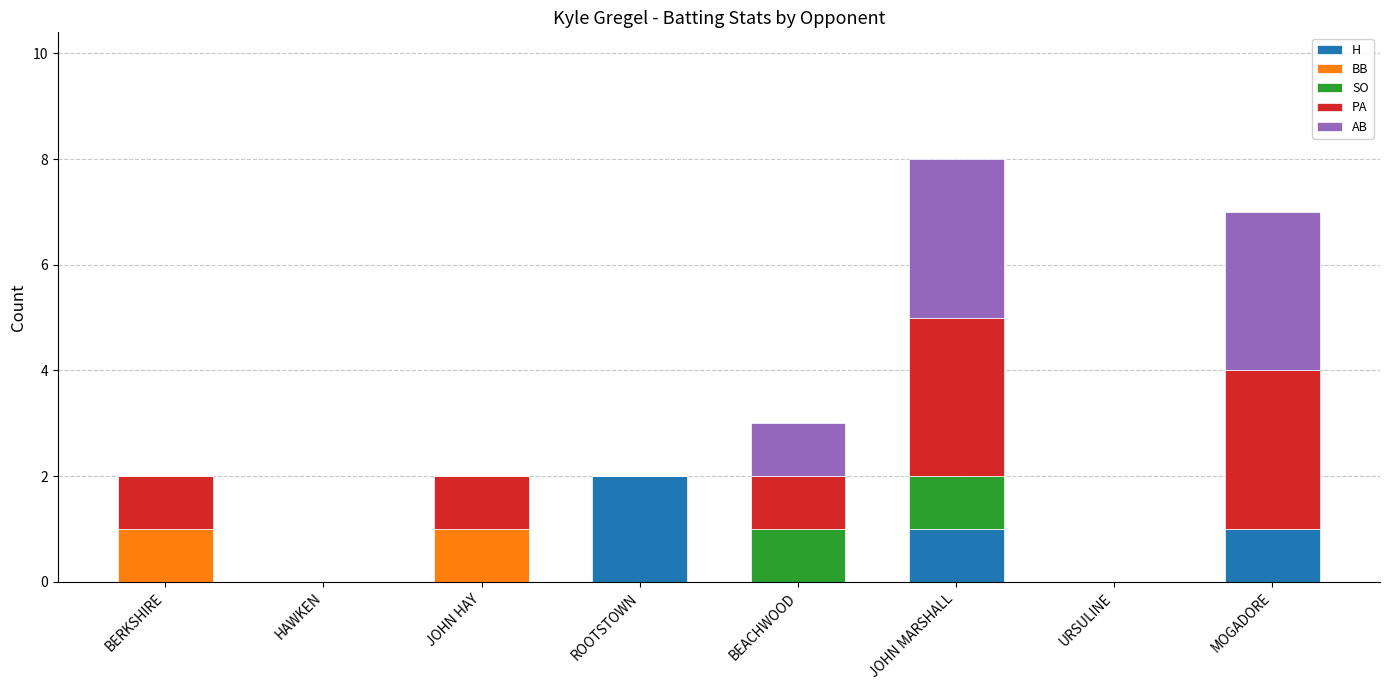

Between JOHN HAY and JOHN MARSHALL, which series saw the biggest shift?

AB